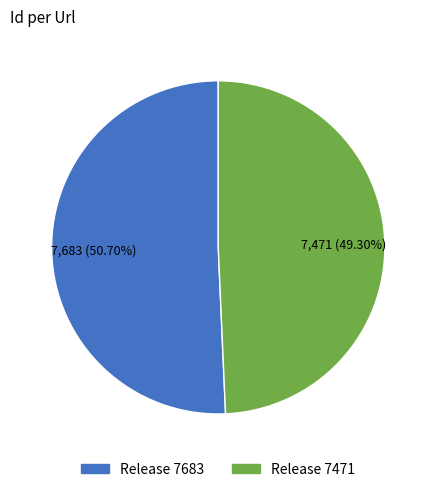

Does any single category account for the majority?

Yes